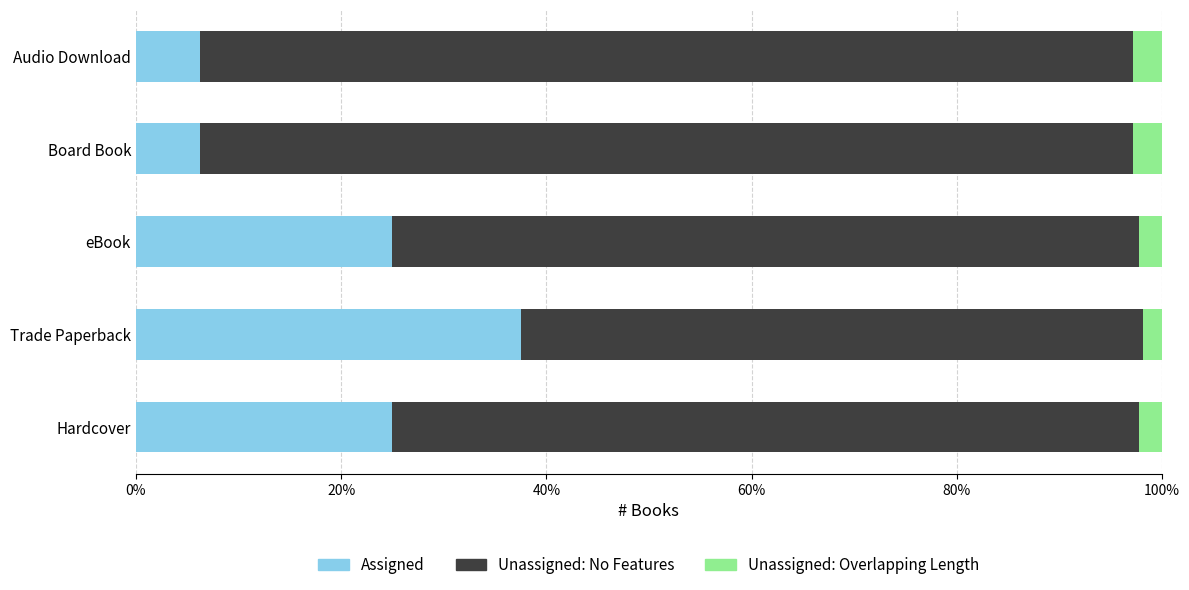

How many Unassigned: No Features values are between 0 and 1?

5